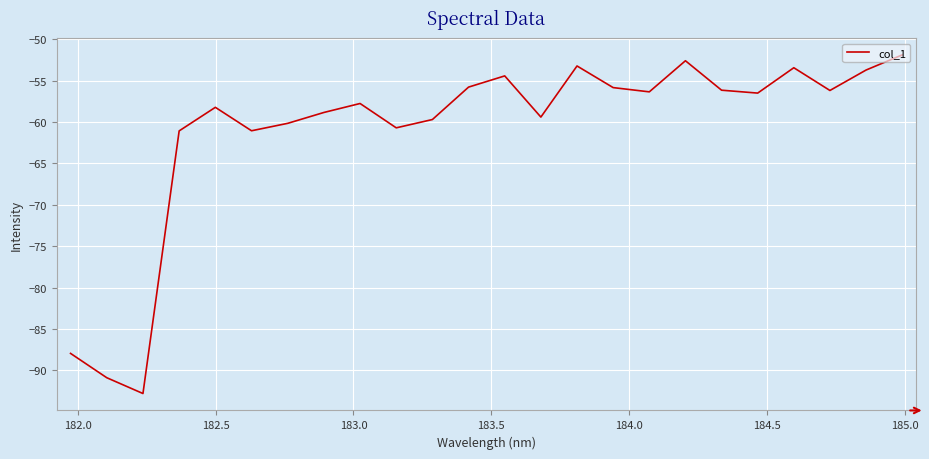

What is the maximum value shown in the chart?

-51.9